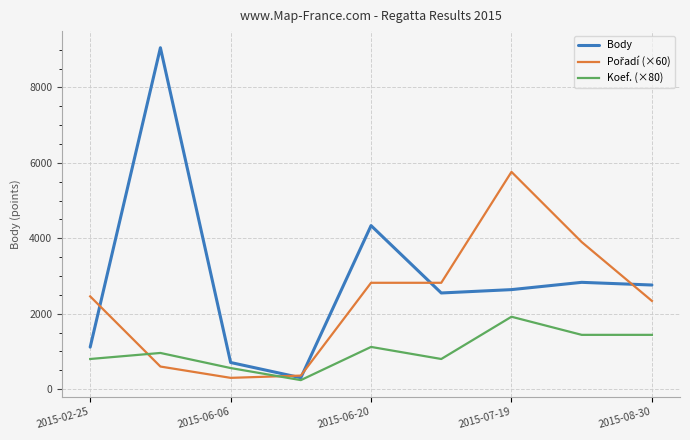

Does the chart display data point markers on the line(s)?

No